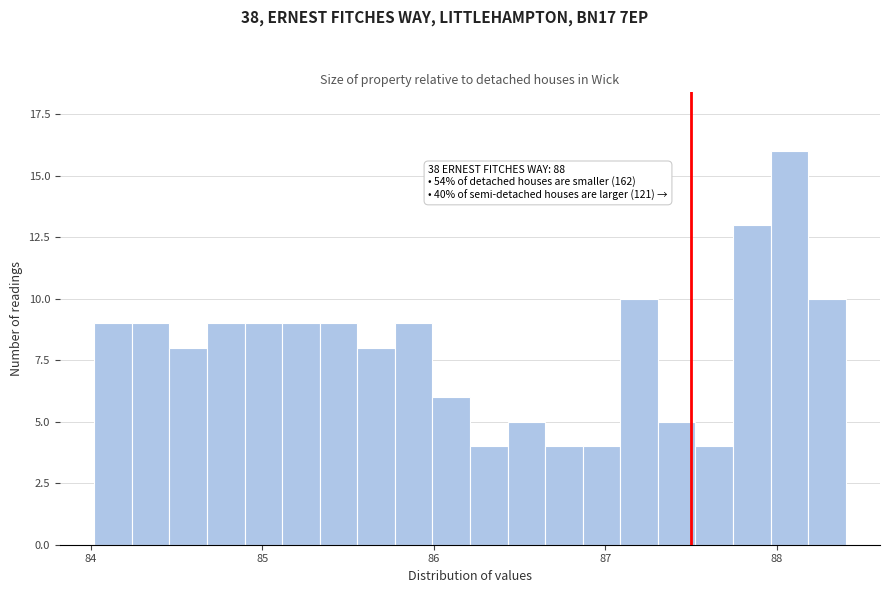

Read against the x-axis, roughly where is the centre of the tallest bar?

88.1